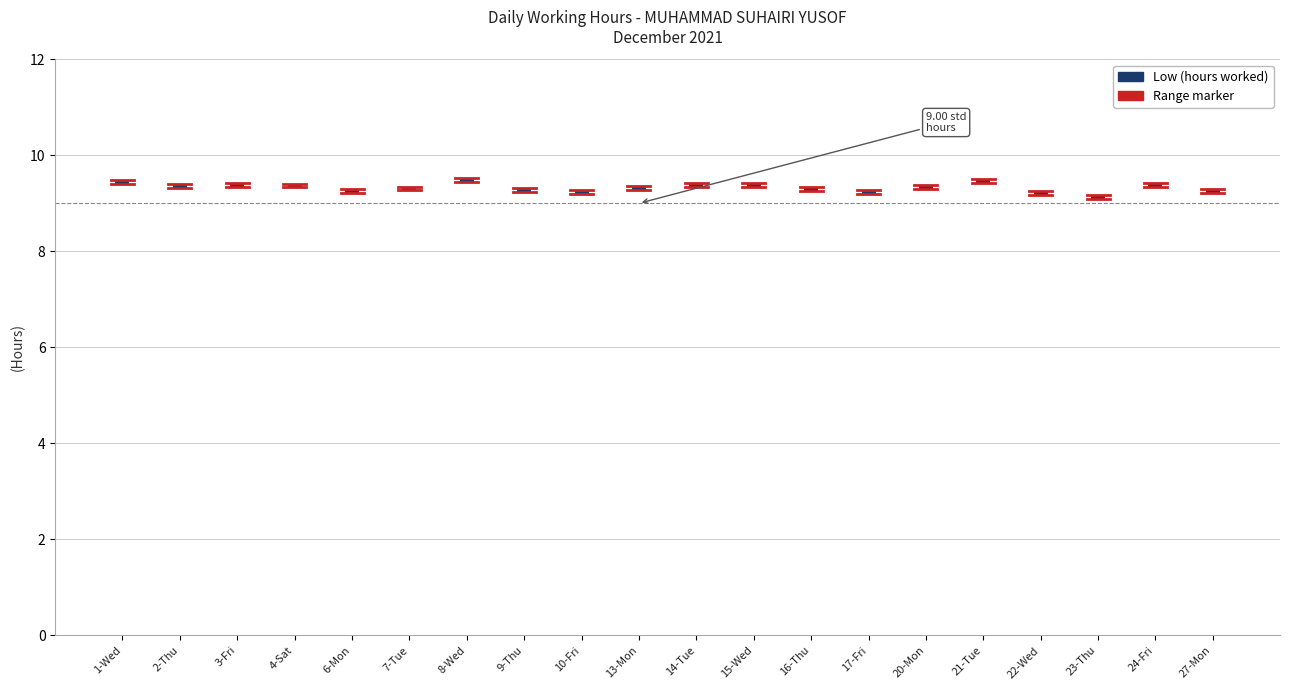

Does the chart display data point markers on the line(s)?

No